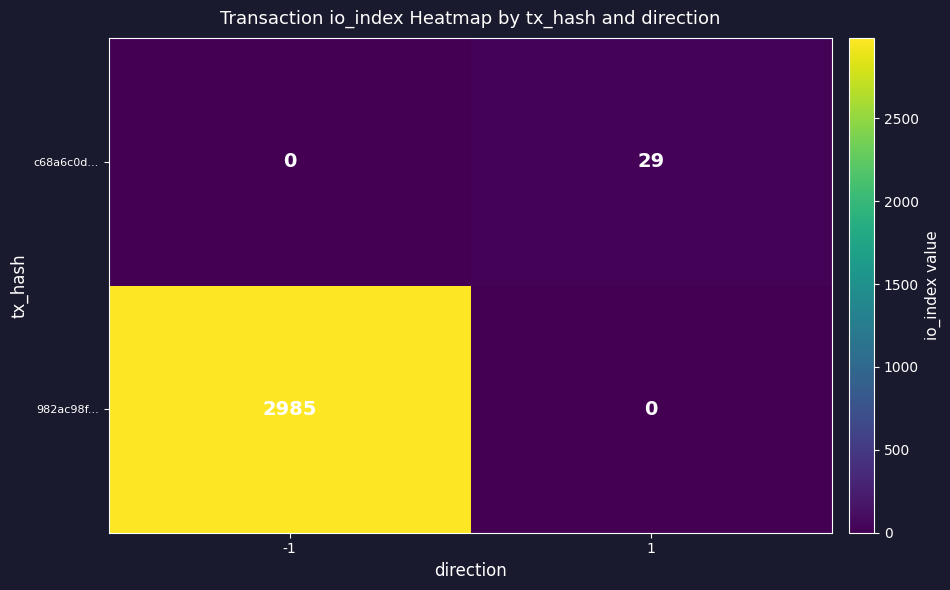

Rank the series by their maximum value, from highest to lowest.

982ac98f..., c68a6c0d...